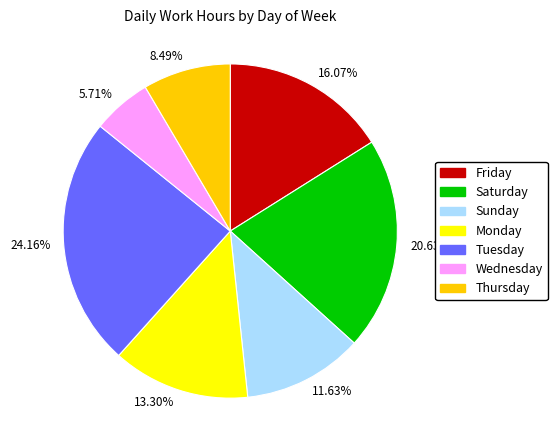

Rank the categories by value from highest to lowest.

24.16%, 20.63%, 16.07%, 13.30%, 11.63%, 8.49%, 5.71%